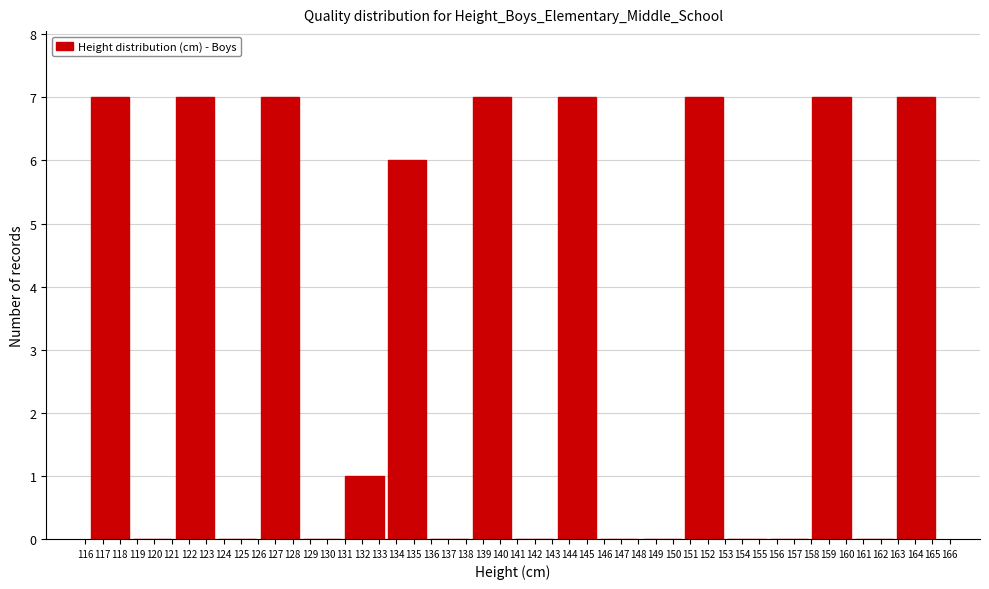

What is the height of the bar covering 150.6 to 153.0 on the x-axis? Neither the bar edges nor the heights are printed on the chart, so give them approximately, as read against the axes.

7